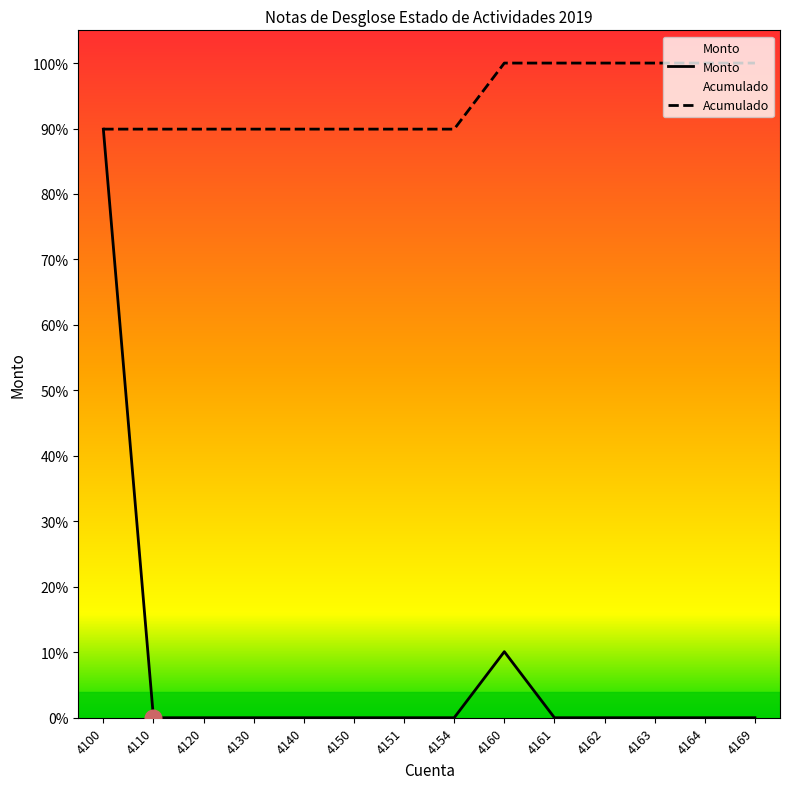

List the labels in order of Acumulado value, smallest first.

4100, 4110, 4120, 4130, 4140, 4150, 4151, 4154, 4160, 4161, 4162, 4163, 4164, 4169